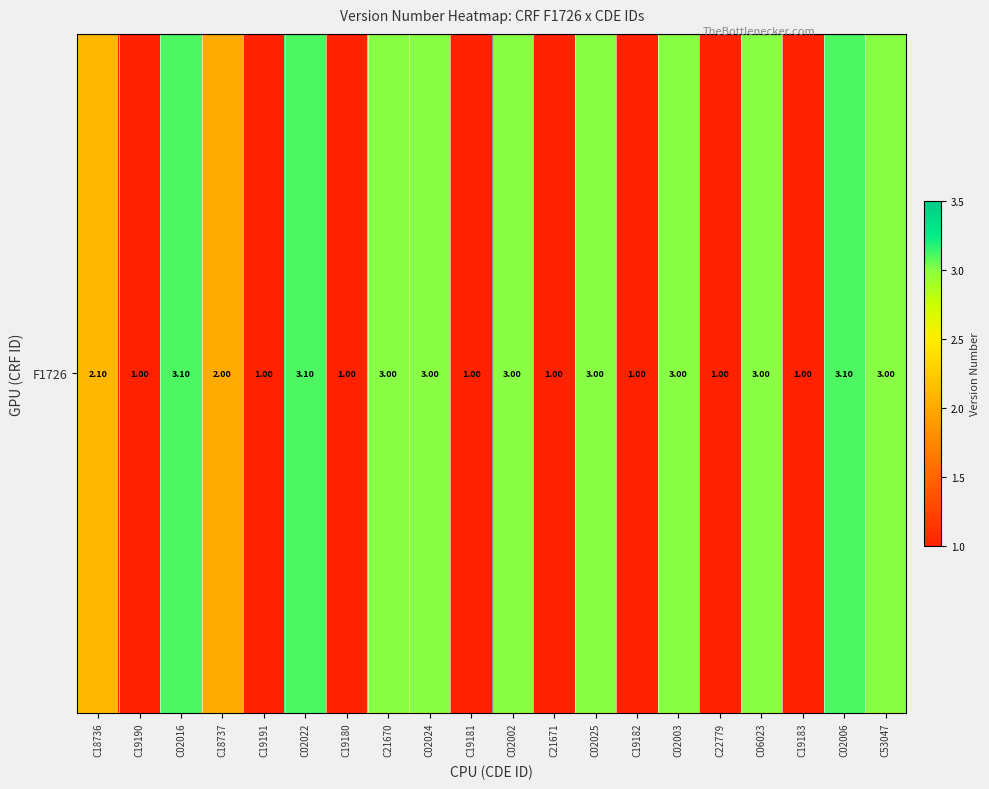

List the labels in order of value, largest first.

C02016, C02022, C02006, C21670, C02024, C02002, C02025, C02003, C06023, C53047, C18736, C18737, C19190, C19191, C19180, C19181, C21671, C19182, C22779, C19183